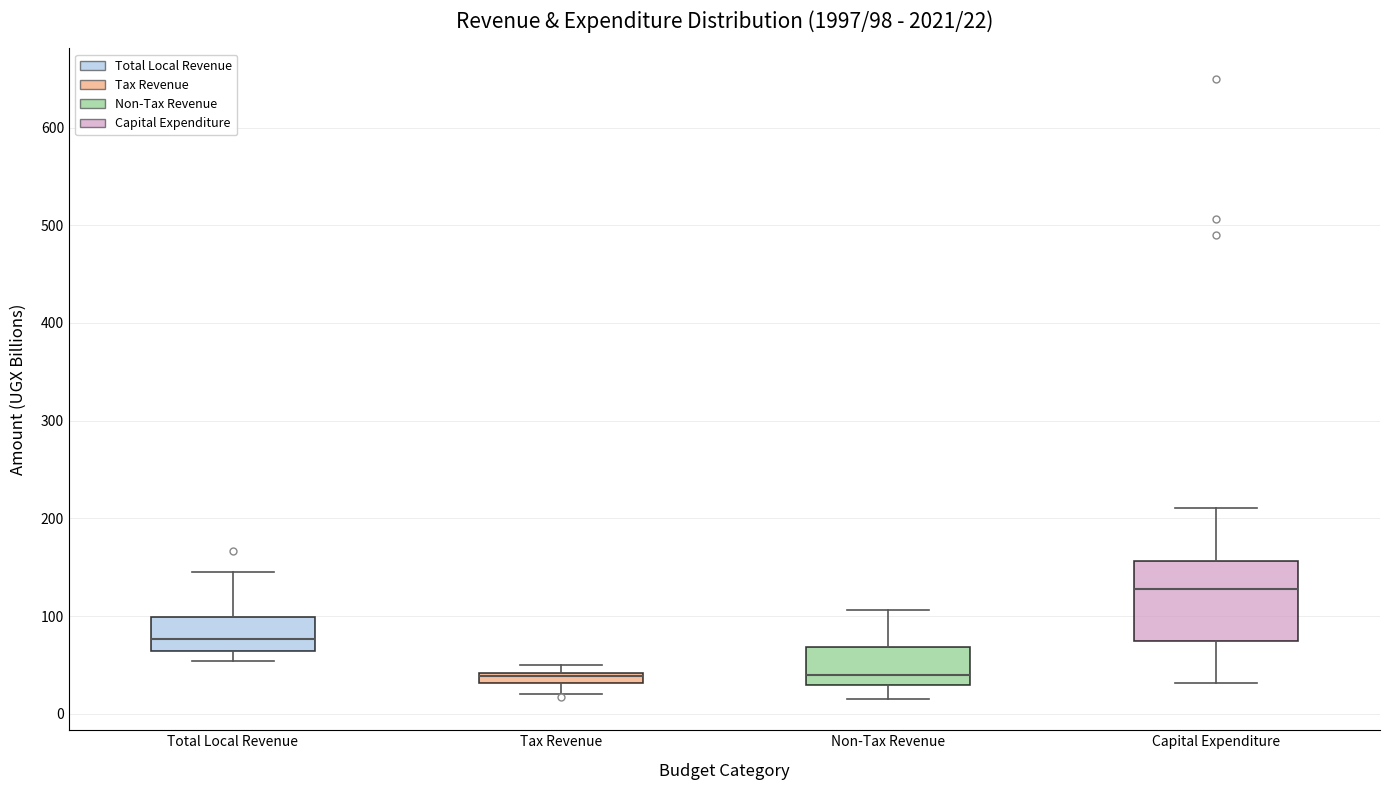

Comparing the boxes themselves (not the whiskers), which one is the tallest?

Capital Expenditure